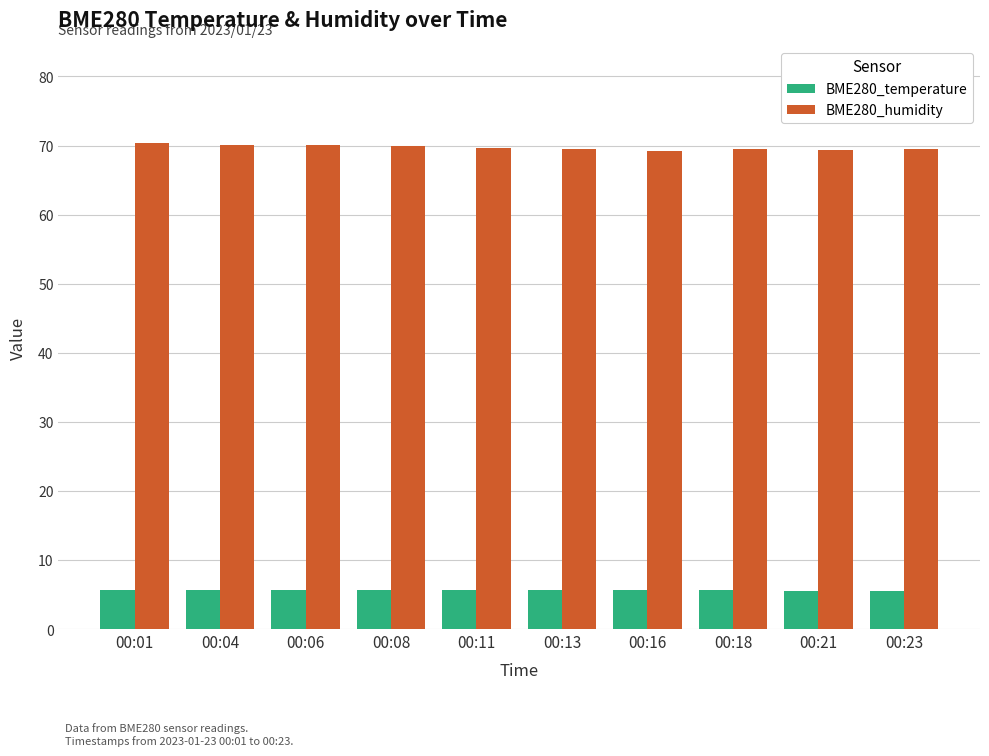

The BME280_humidity series shows 69.5 at 00:18. True or false?

True